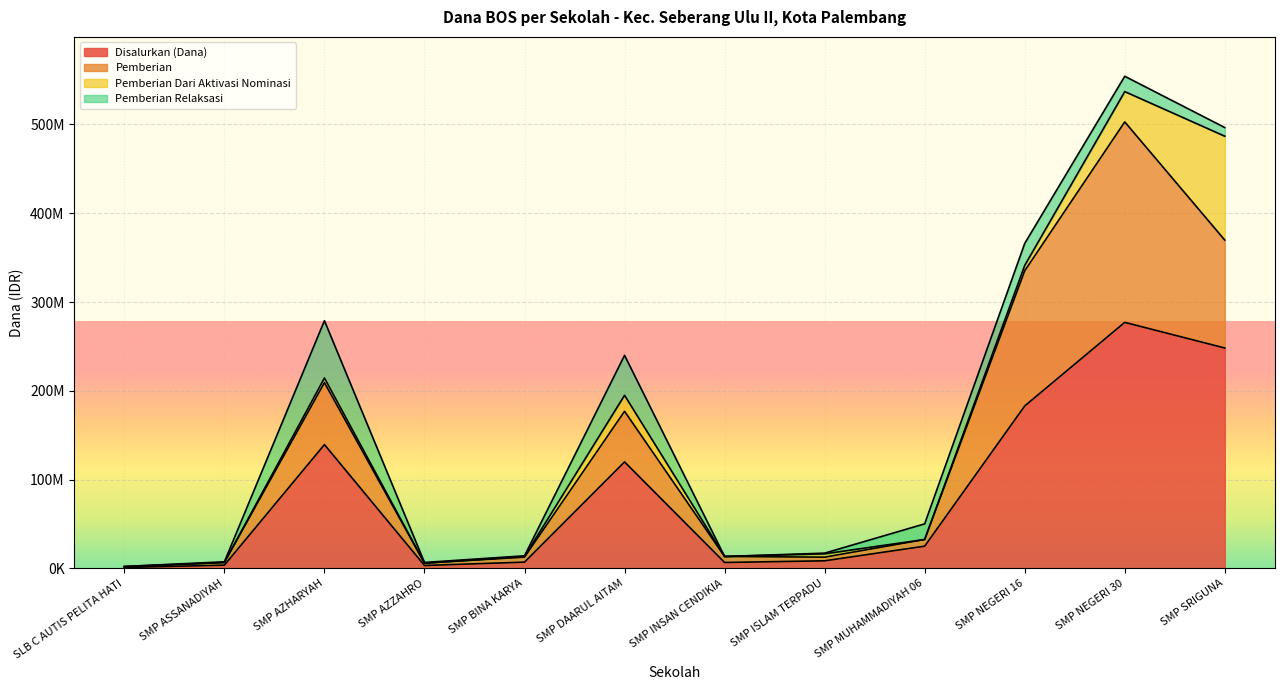

At which category does the chart reach its peak across all series?

SMP NEGERI 30